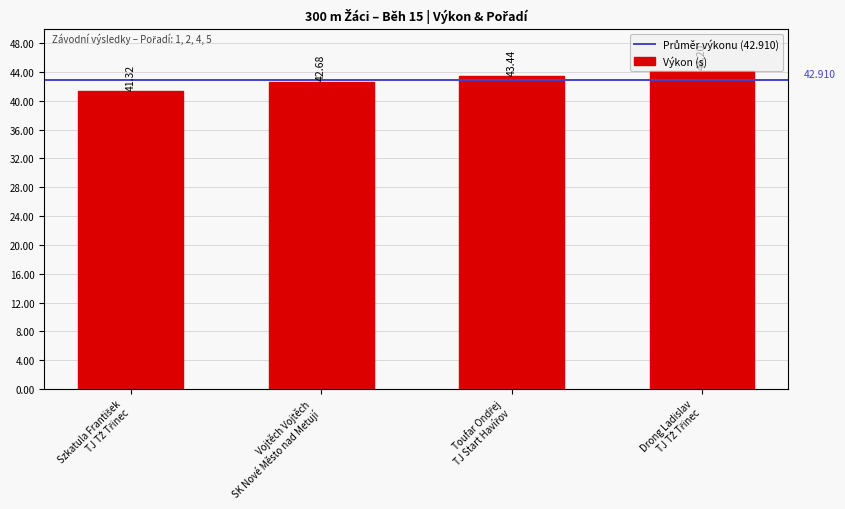

What is the average value?

42.9